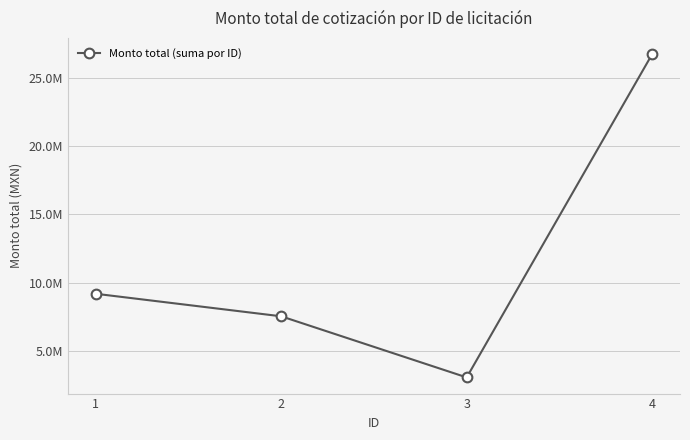

Read the value at 2.

7541731.5